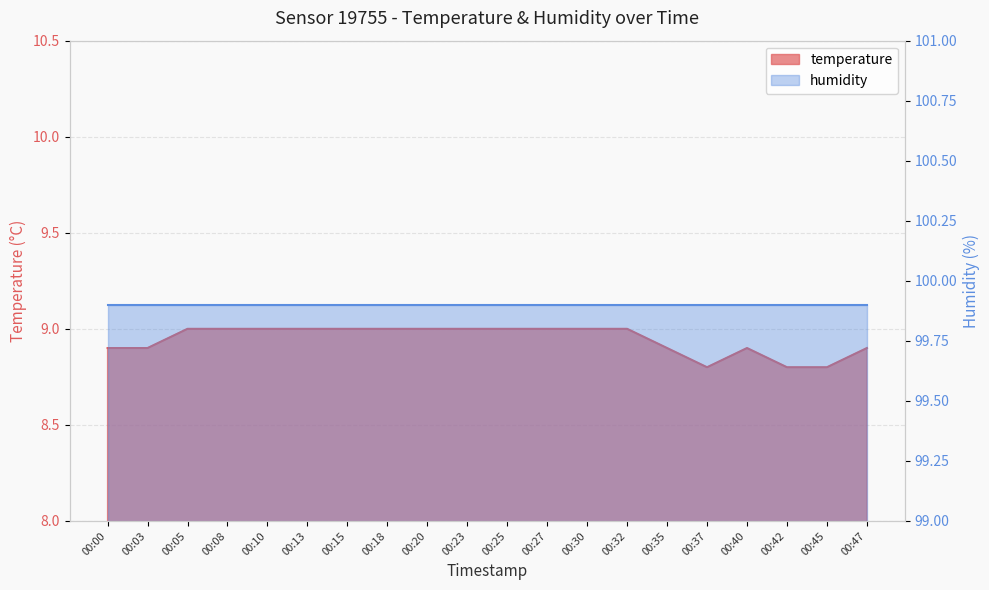

Where is the first local maximum?

00:40